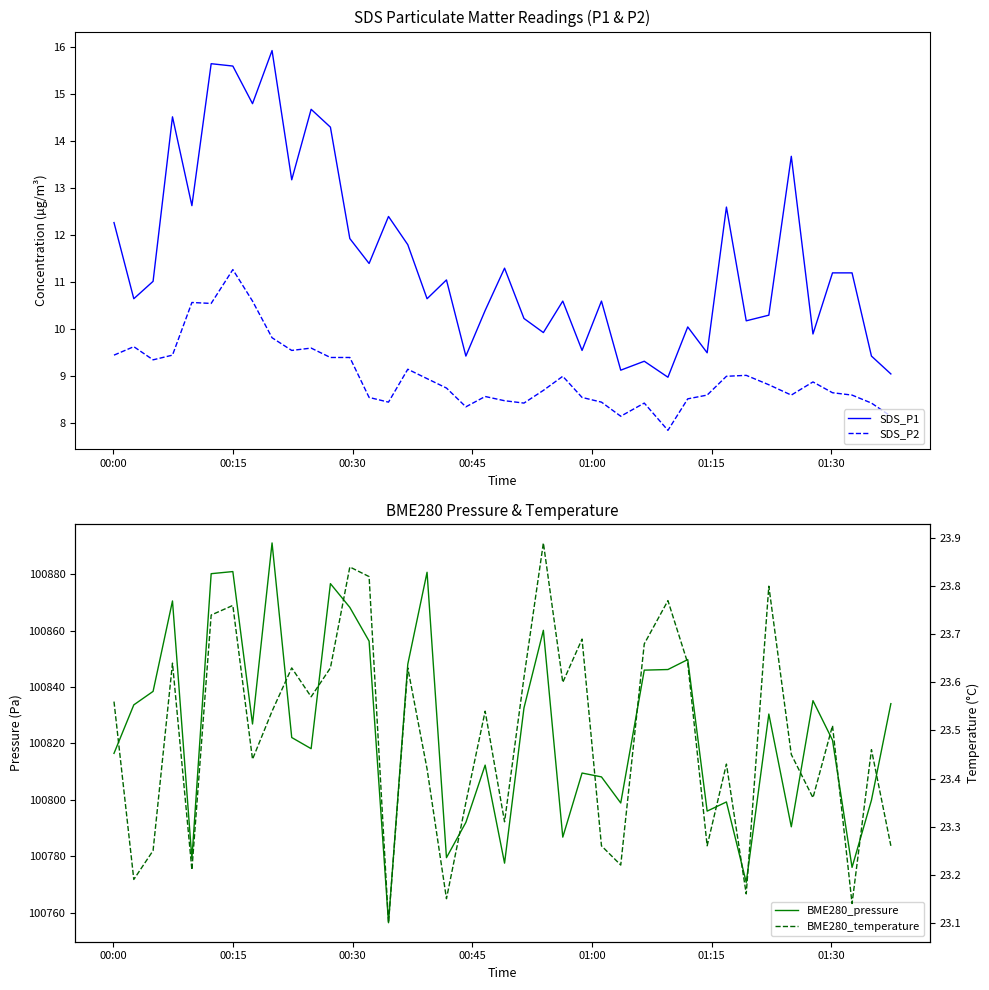

True or false: SDS_P1 and SDS_P2 cross at least once.

False